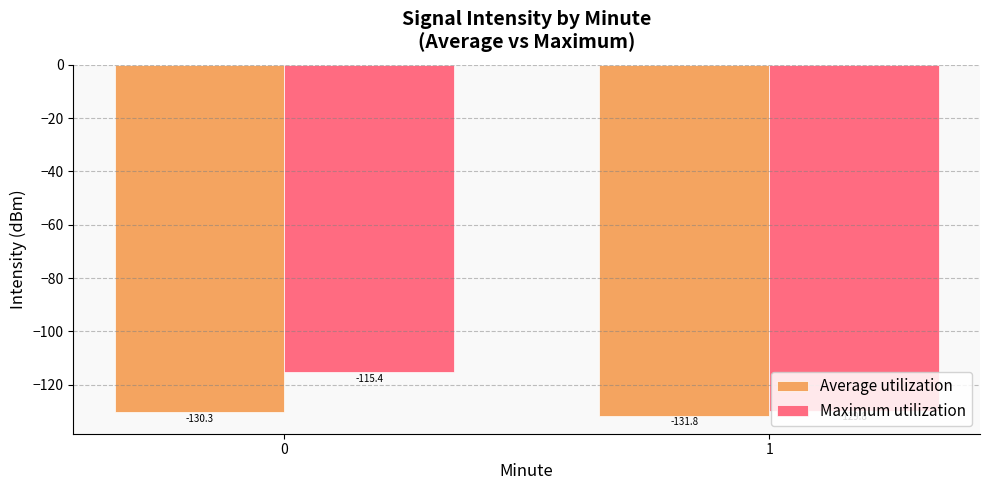

What is the value of the Maximum utilization bar at the 2nd from the left?

-129.8